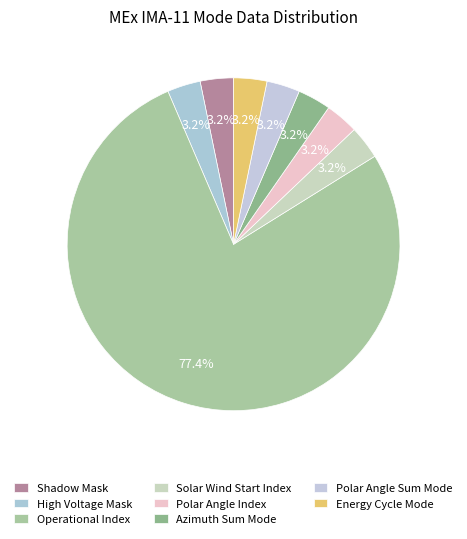

To the nearest percent, what is the average slice percentage?

12%